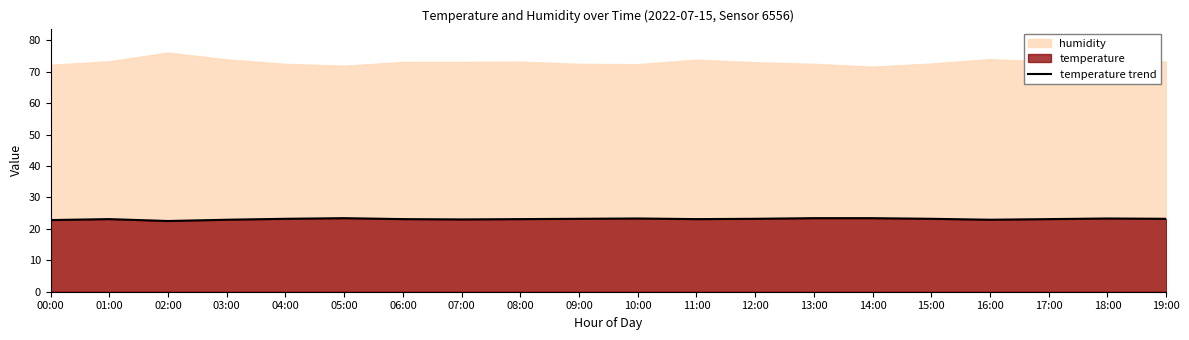

Rank the categories by value from lowest to highest.

02:00, 00:00, 03:00, 16:00, 07:00, 01:00, 06:00, 08:00, 11:00, 17:00, 04:00, 09:00, 12:00, 15:00, 19:00, 10:00, 18:00, 05:00, 13:00, 14:00